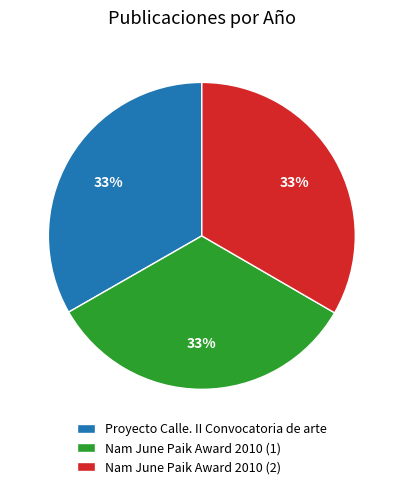

To the nearest percent, what portion does Nam June Paik Award 2010 (2) represent?

33%